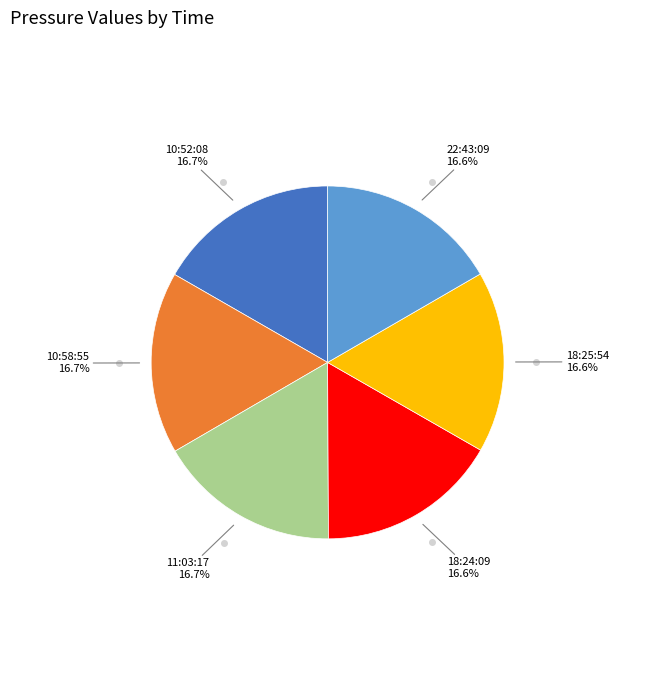

Does any single category account for the majority?

No